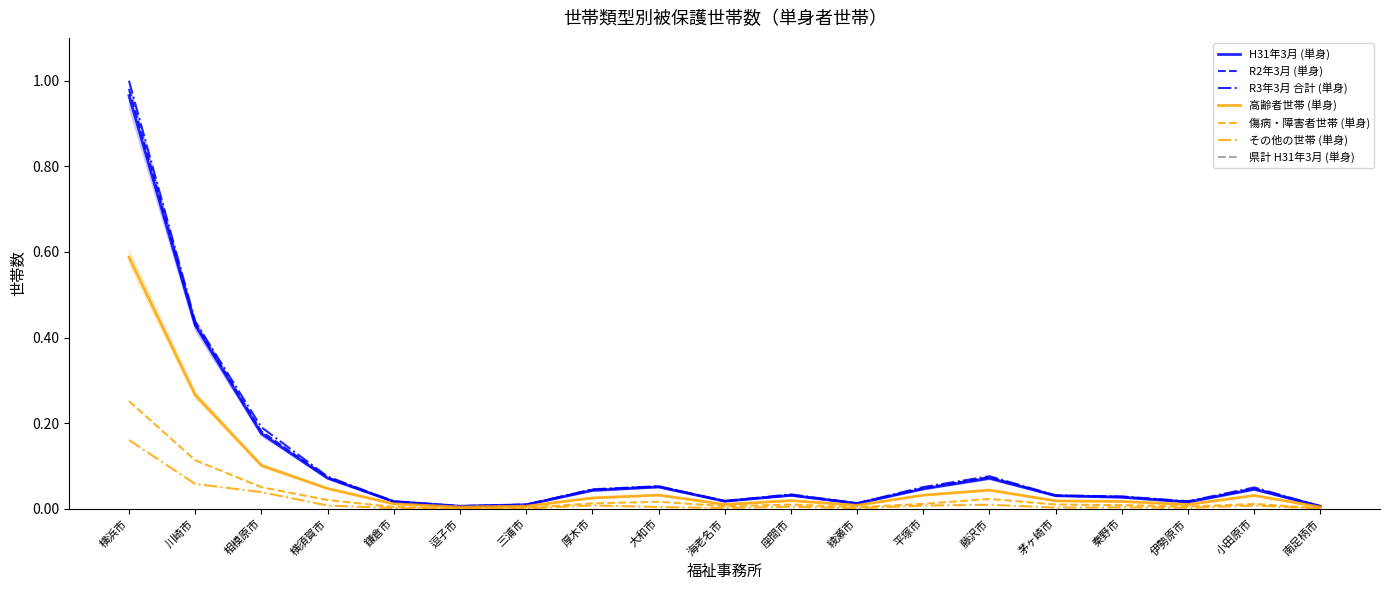

List the series in order of their peak value, lowest first.

その他の世帯 (単身), 傷病・障害者世帯 (単身), 高齢者世帯 (単身), H31年3月 (単身), R2年3月 (単身), R3年3月 合計 (単身)